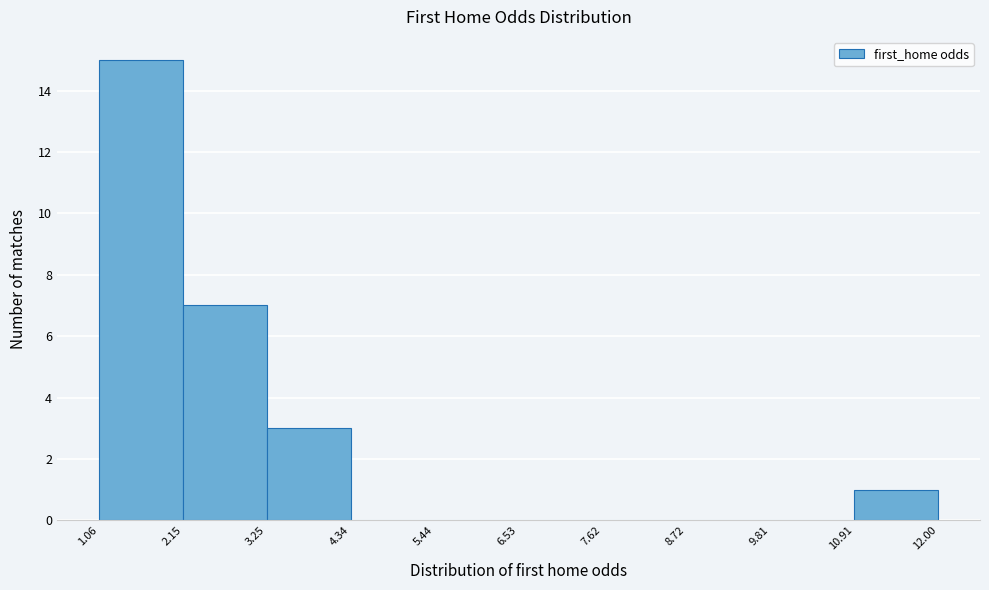

How tall is the bar that spans 3.25 to 4.34 on the x-axis? The values are not printed on the chart, so give them approximately, as read against the axis.

3